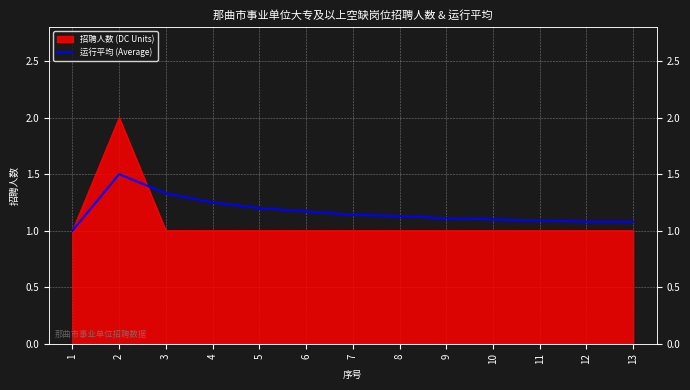

At which category does the data reach its first local peak?

2